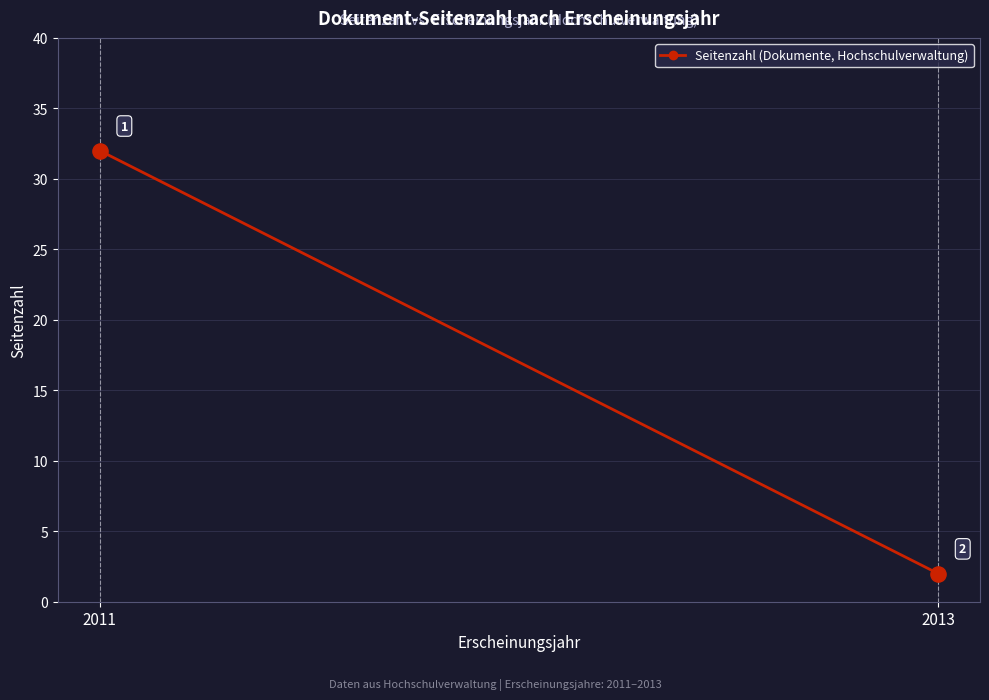

Approximately how many times larger is the value at 2013 compared to 2013?

1.0